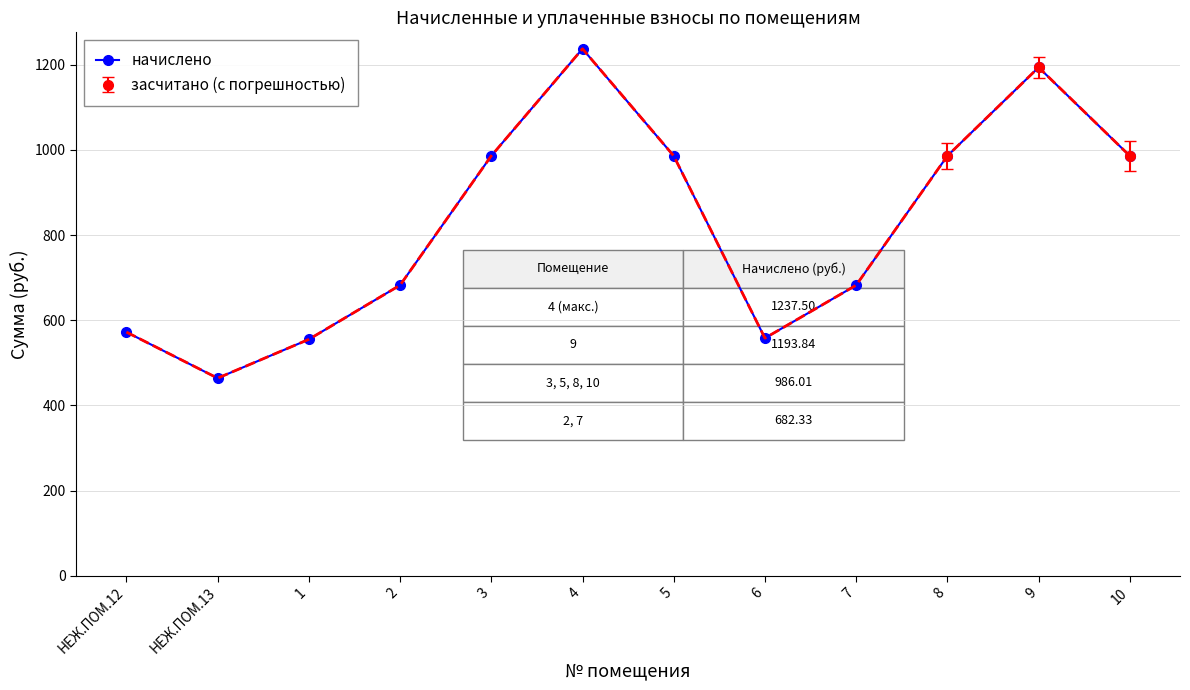

How many points are lower than both their immediate neighbors (excluding endpoints)?

2